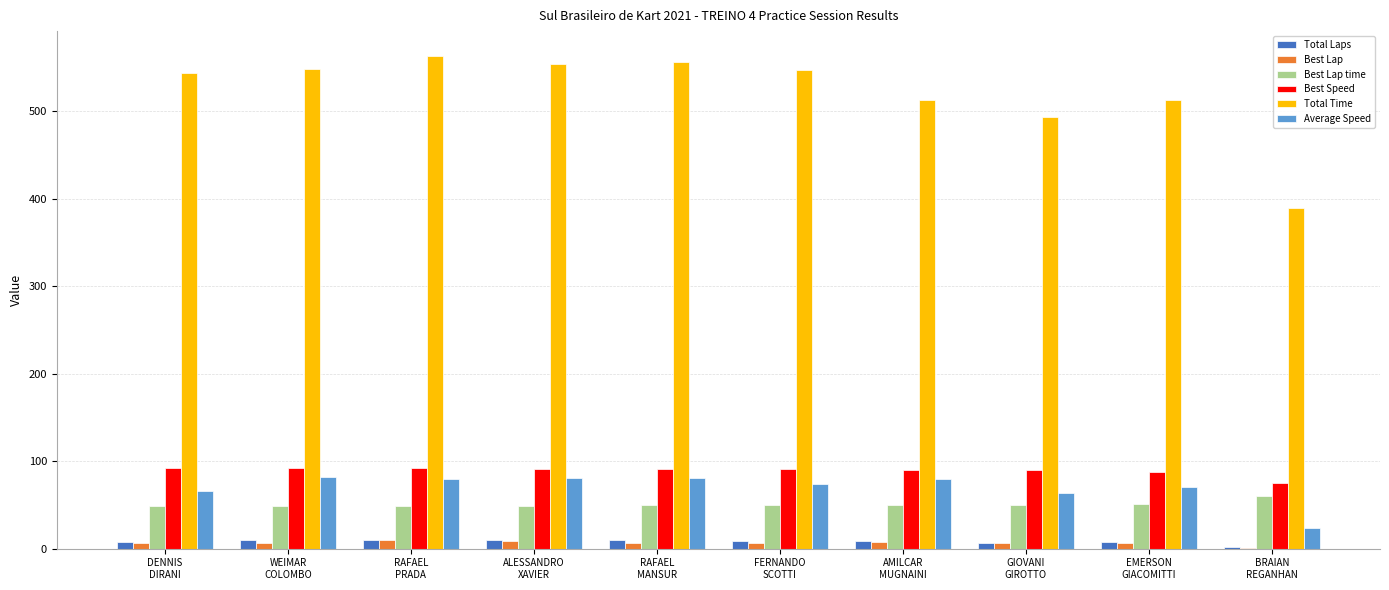

Which series has the largest total across all categories?

Total Time